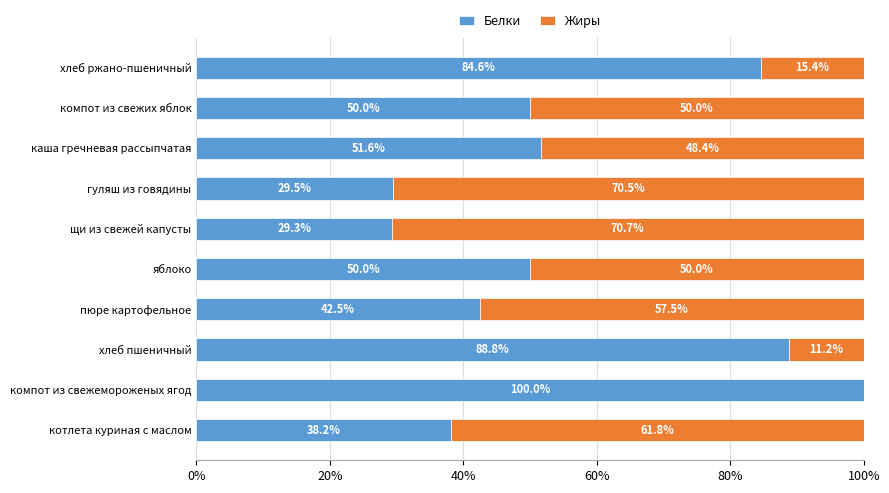

What is the sum of the Белки values at гуляш из говядины and хлеб ржано-пшеничный?

114.1